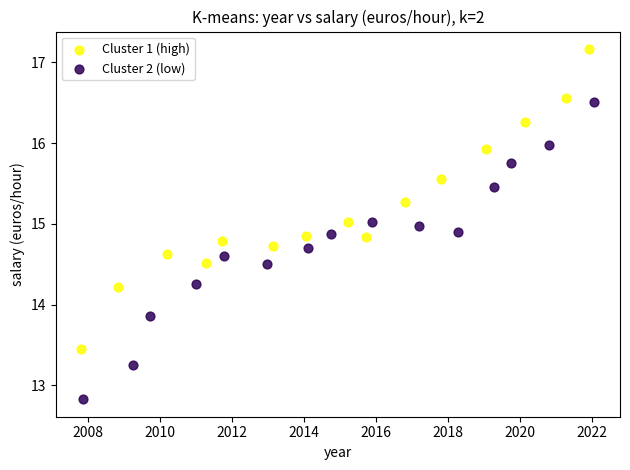

Which series has the largest Y range (max minus min)?

Cluster 1 (high)